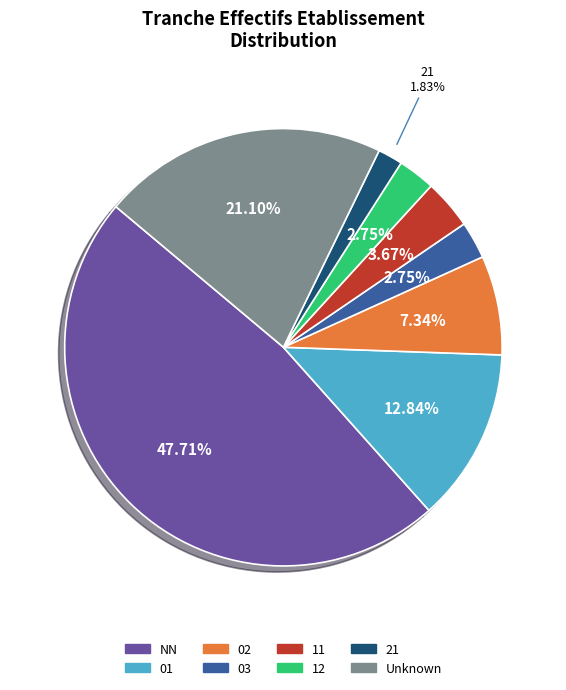

Is there any slice that represents more than half of the pie?

No